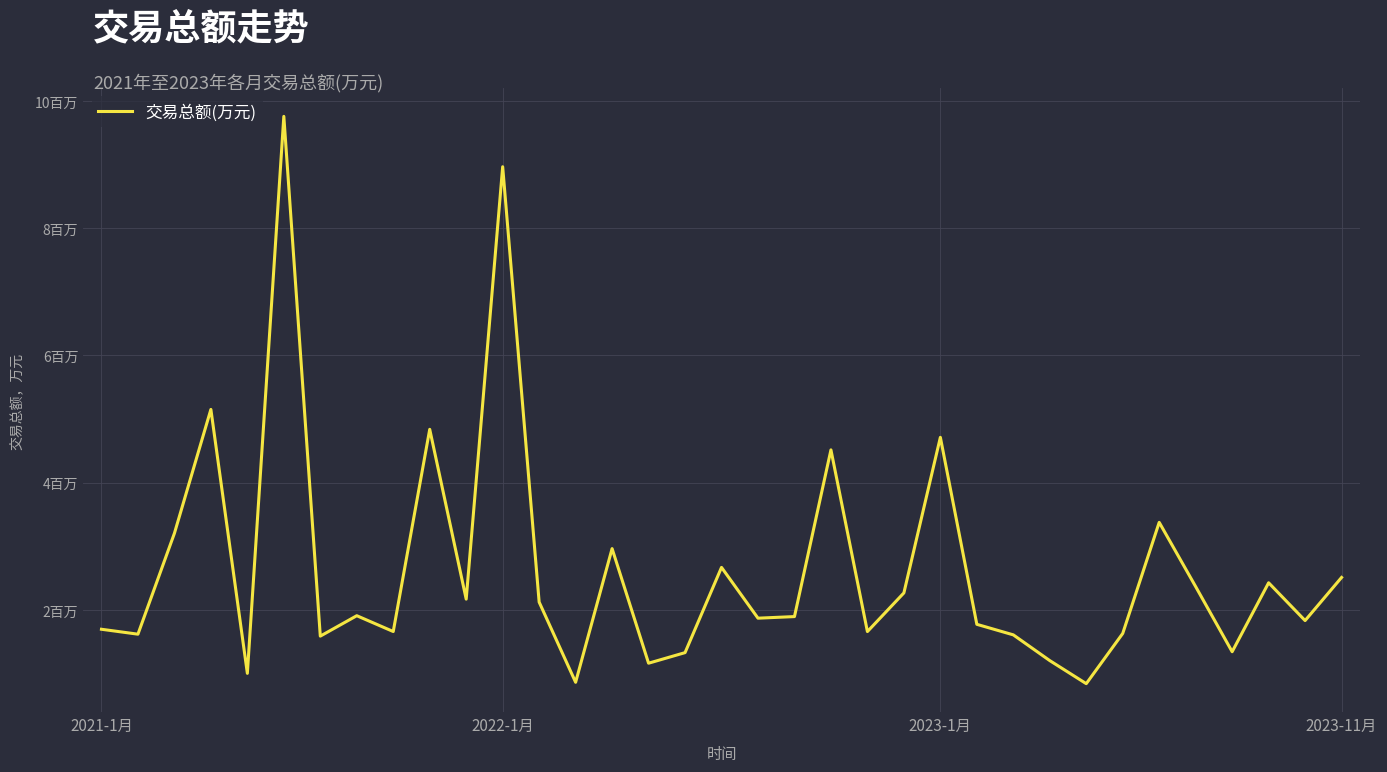

Does the chart display data point markers on the line(s)?

No